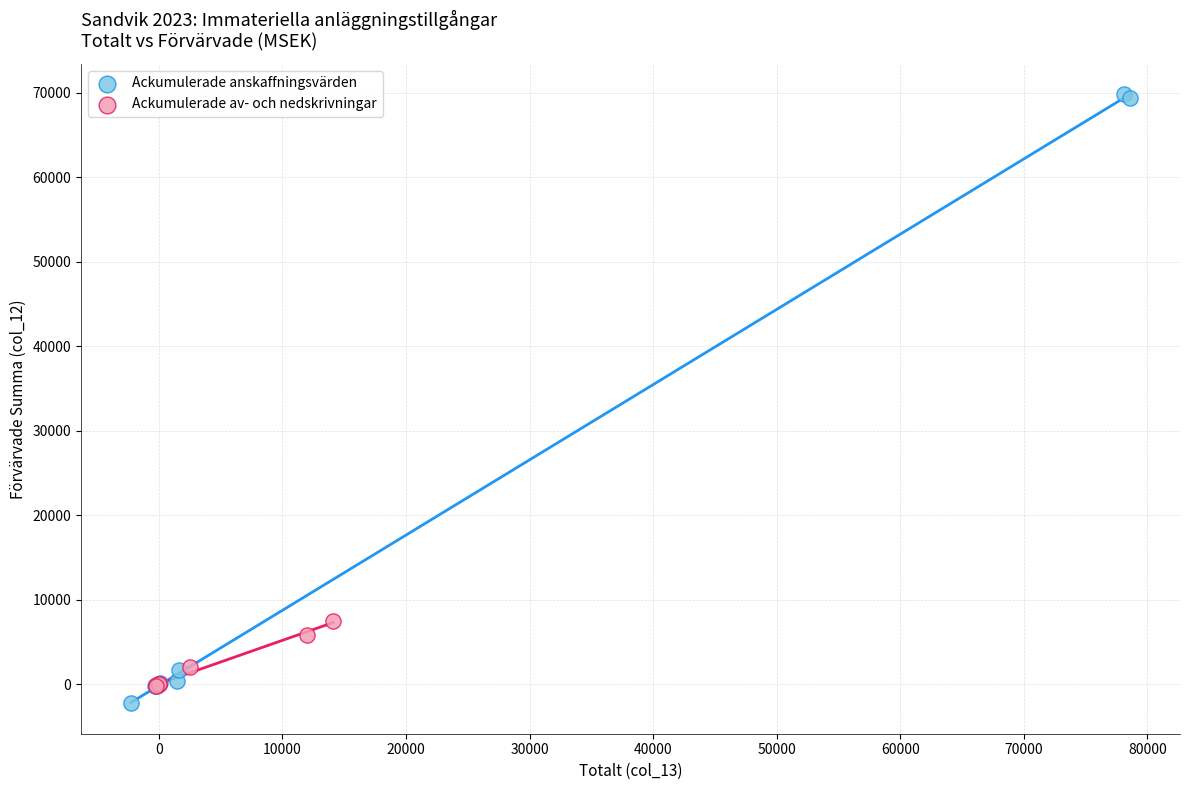

Which series contains the highest Y value?

Ackumulerade anskaffningsvärden